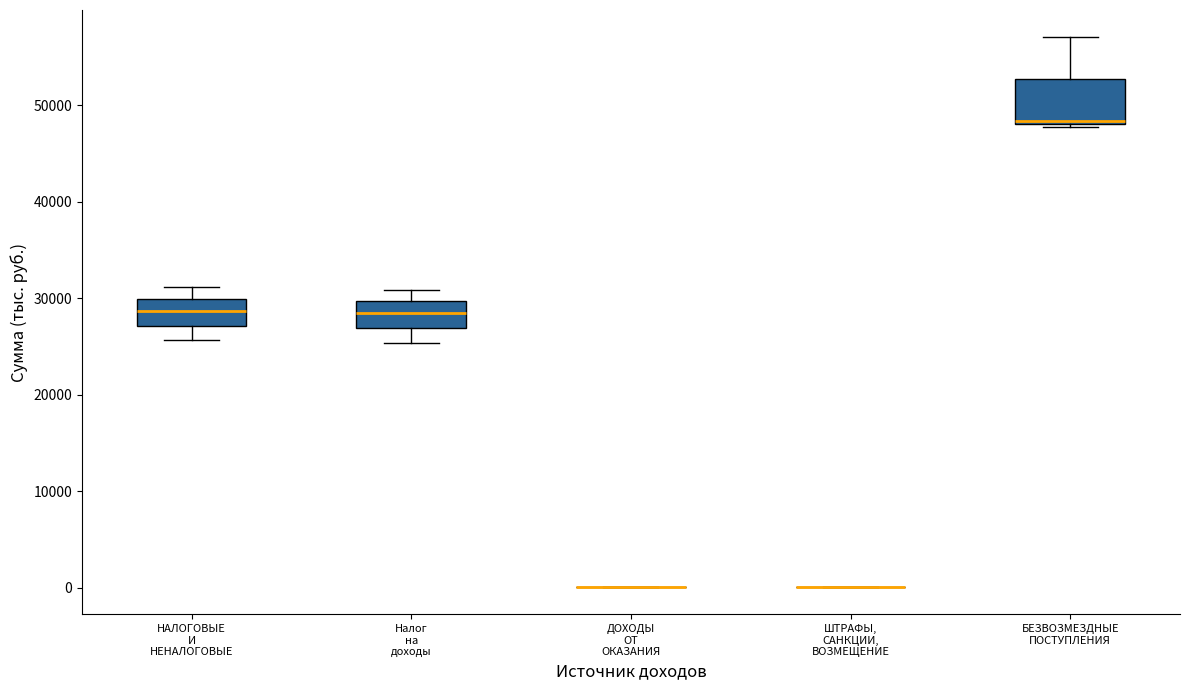

Reading left to right, read every box against the y-axis: the position of its median line, the range the box covers, and the ends of its whiskers. The values are not printed on the chart, so give them approximately, as read against the axis.

НАЛОГОВЫЕ И НЕНАЛОГОВЫЕ: median 29000, box 27000 to 30000, whiskers 26000 to 31000
Налог на доходы: median 28000, box 27000 to 30000, whiskers 25000 to 31000
ДОХОДЫ ОТ ОКАЗАНИЯ: box collapsed to a line at 0, whiskers 0 to 0
ШТРАФЫ, САНКЦИИ, ВОЗМЕЩЕНИЕ: box collapsed to a line at 0, whiskers 0 to 0
БЕЗВОЗМЕЗДНЫЕ ПОСТУПЛЕНИЯ: median 48000, box 48000 to 53000, whiskers 48000 to 57000